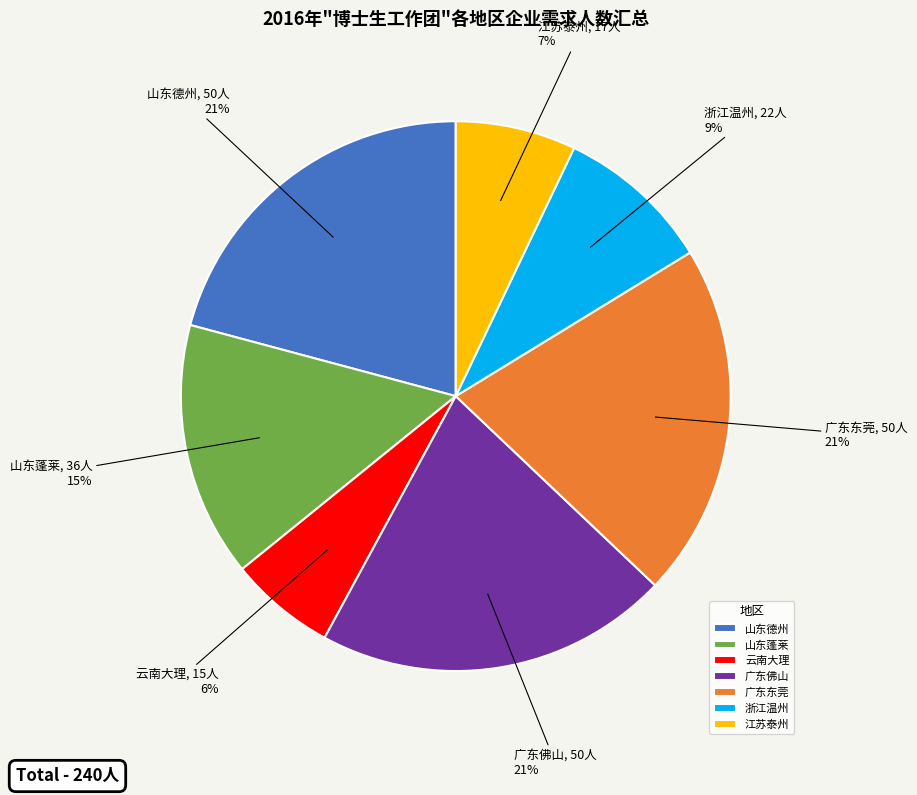

True or false: 山东德州 accounts for 21% of the total.

True